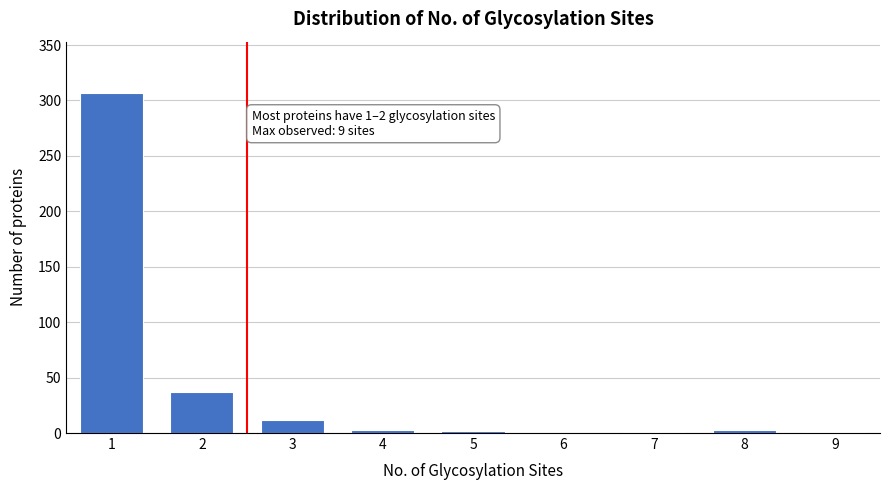

What is the greatest value displayed?

307